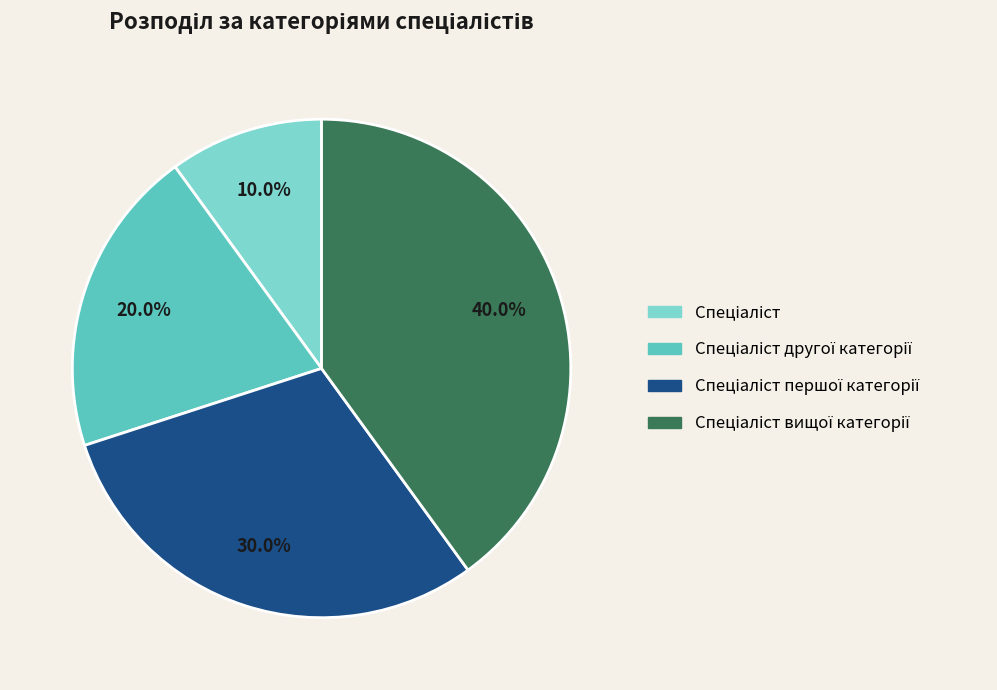

Does any single category account for the majority?

No